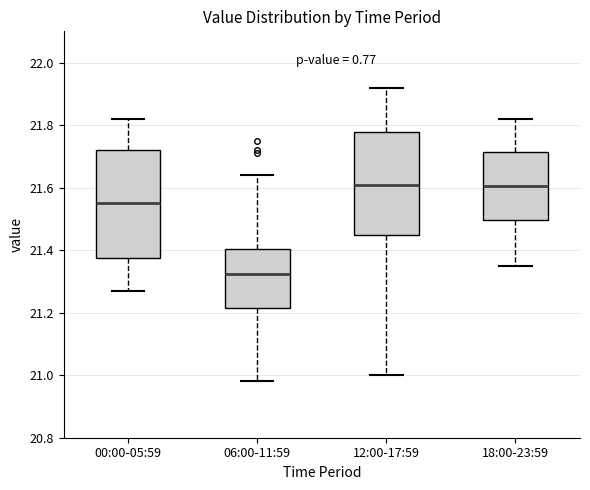

Reading left to right, transcribe this box plot: for each box, give where its median line is, the range the box spans, and where its two whiskers end, as read against the y-axis. The values are not printed on the chart, so give them approximately, as read against the axis.

00:00-05:59: median 21.56, box 21.38 to 21.72, whiskers 21.28 to 21.82
06:00-11:59: median 21.32, box 21.22 to 21.40, whiskers 20.98 to 21.64
12:00-17:59: median 21.62, box 21.46 to 21.78, whiskers 21.00 to 21.92
18:00-23:59: median 21.60, box 21.50 to 21.72, whiskers 21.36 to 21.82